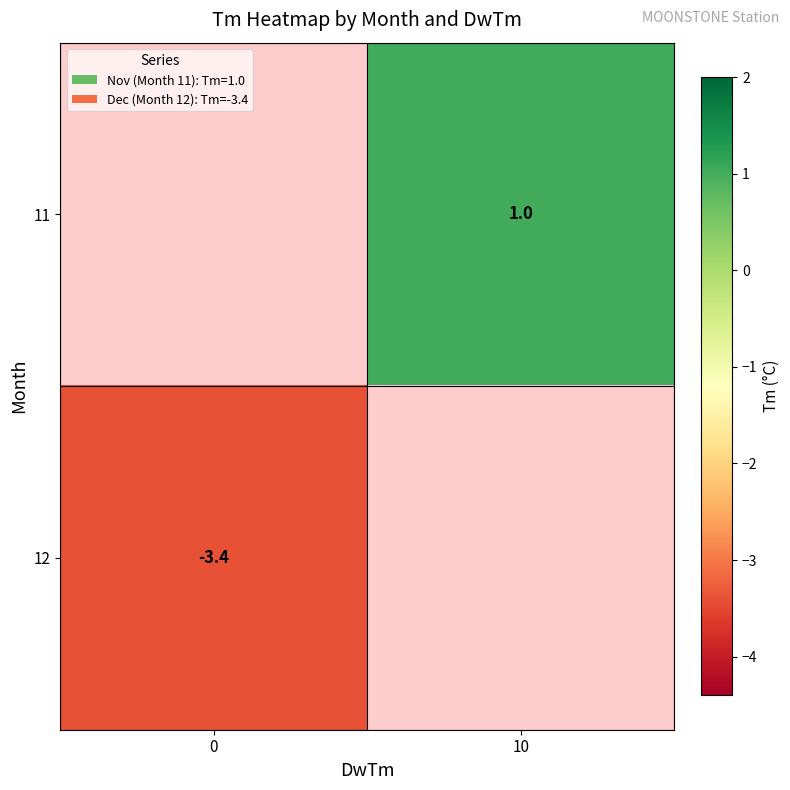

The value of 12 at 0 is -3.4. True or false?

True